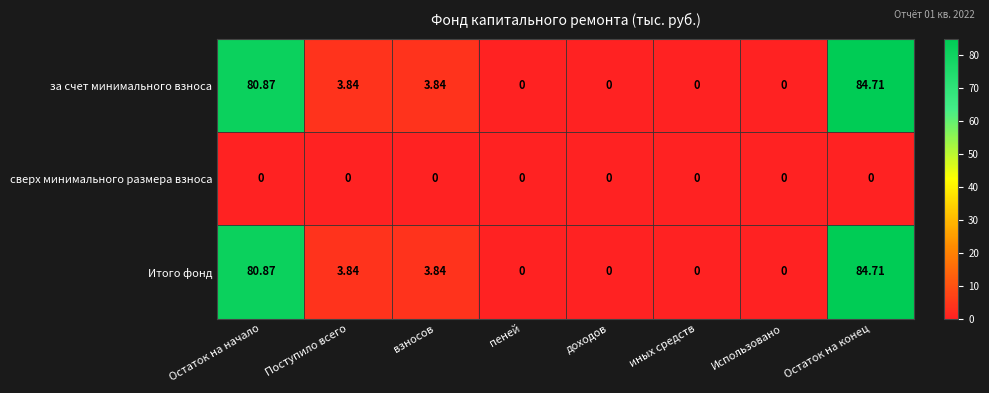

Where does the за счет минимального взноса series first go above 3?

Остаток на начало